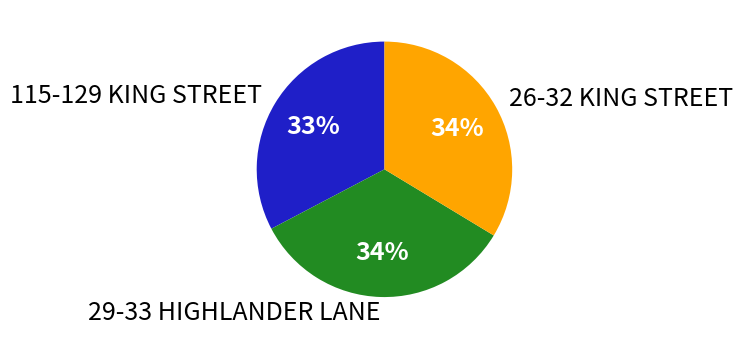

To the nearest percent, what is the difference between the 115-129 KING STREET and 26-32 KING STREET slice percentages?

1%